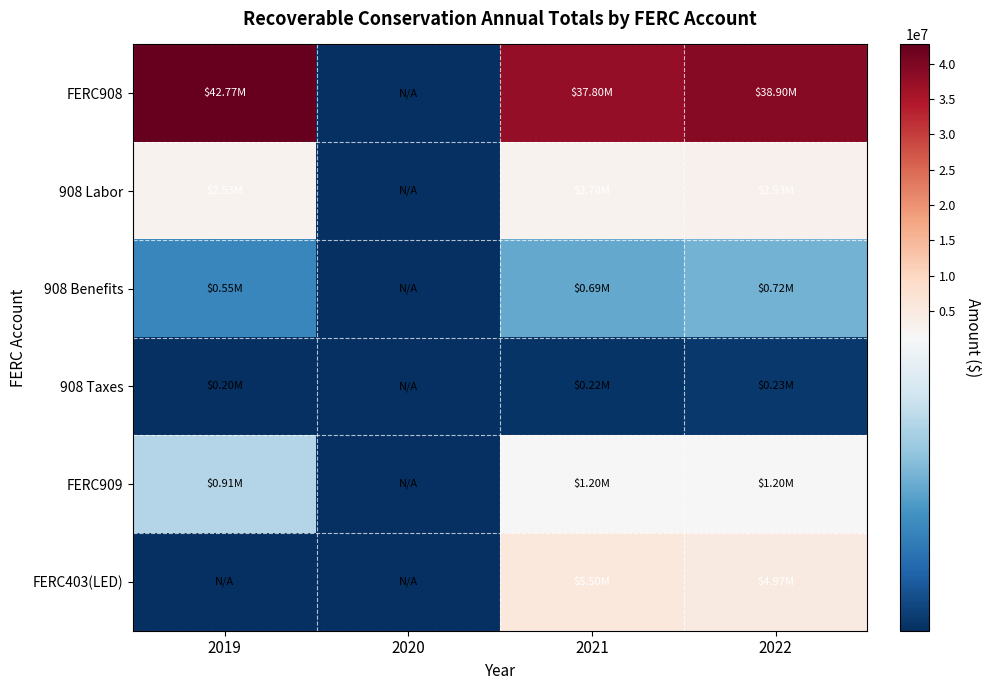

What is the total value across all series at 2022?

48962249.6